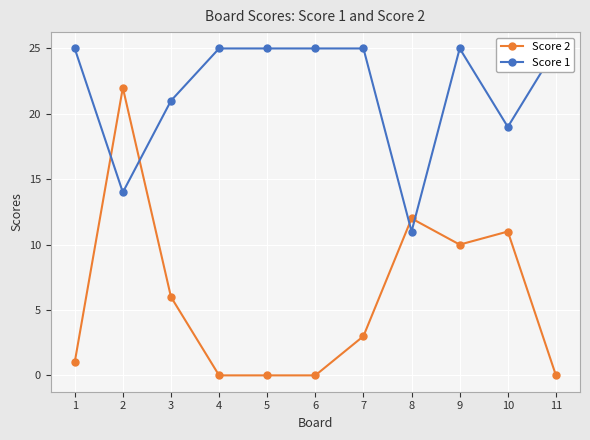

Between which two adjacent categories do Score 1 and Score 2 first intersect?

1 and 2